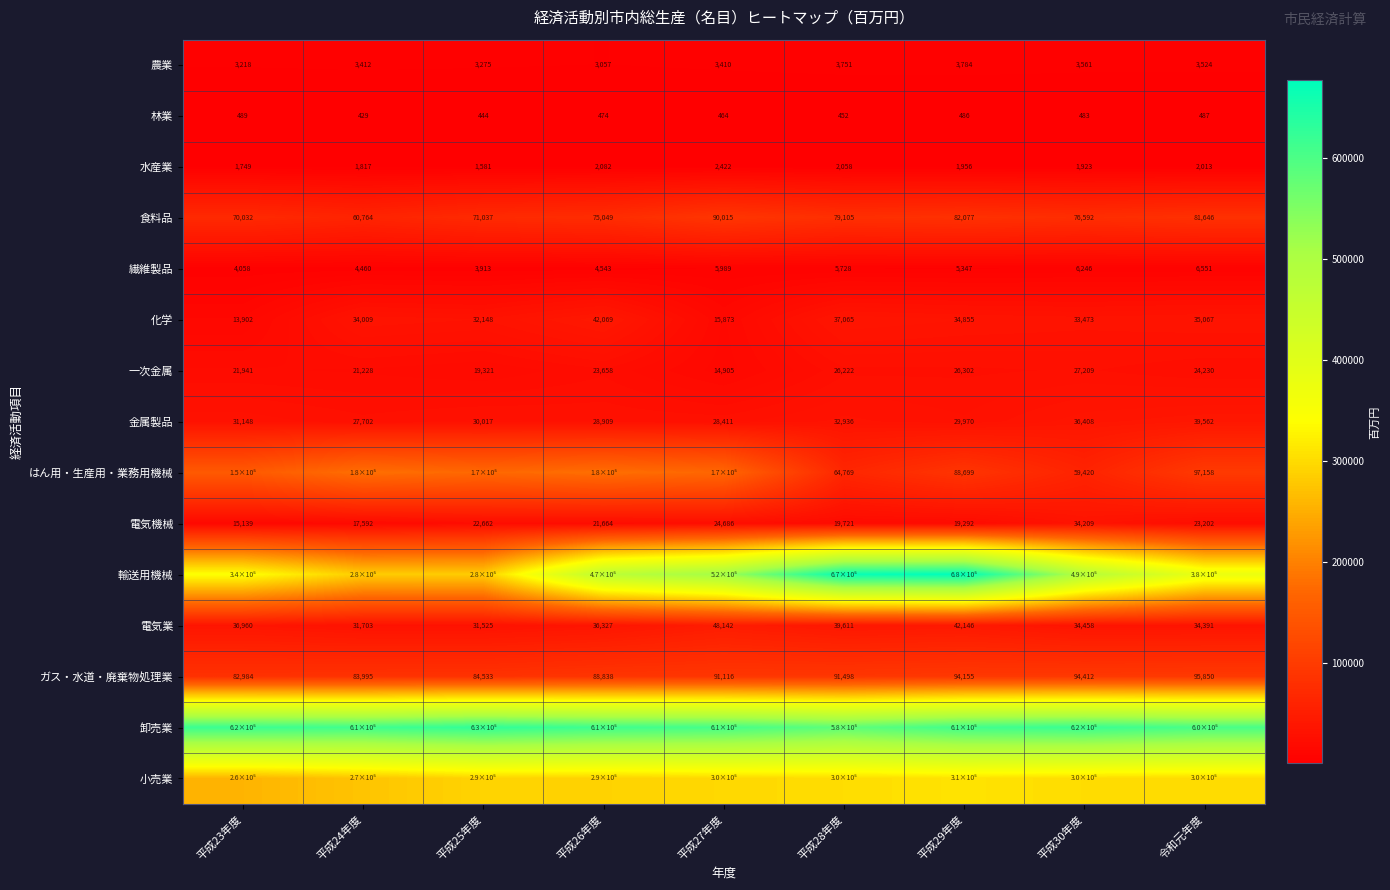

What is the sum of all 水産業 values?

17601